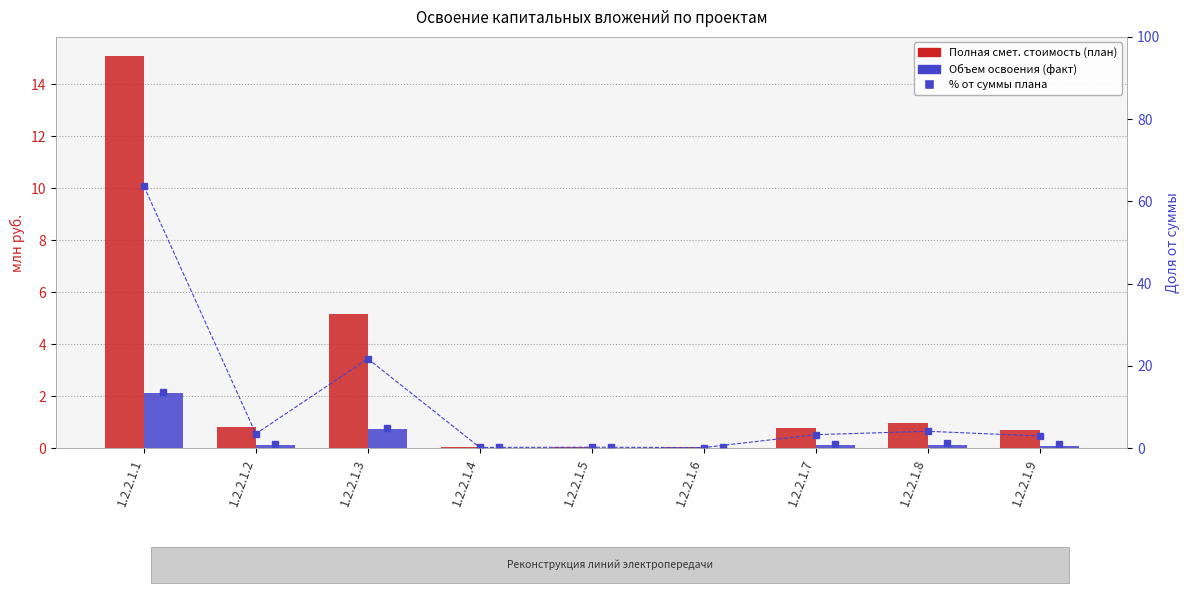

The Всего (факт) series shows 0.1 at 1.2.2.1.2. True or false?

True